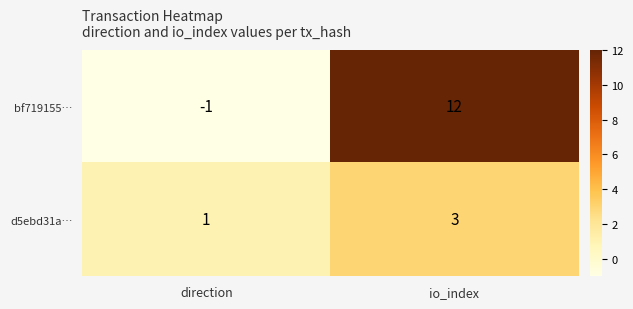

Count the number of categories in the chart.

2